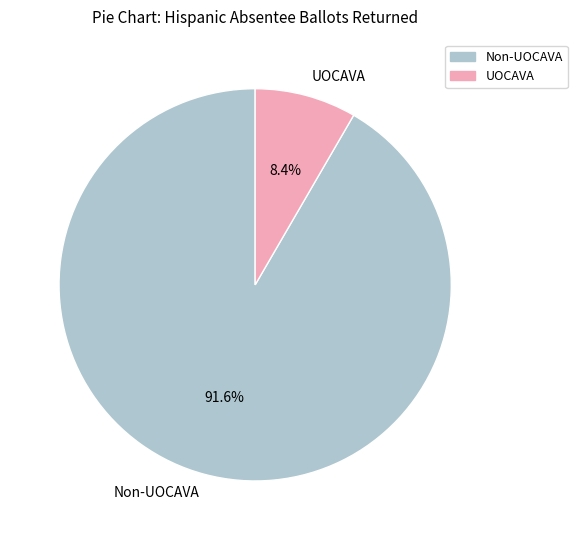

What percentage do UOCAVA and Non-UOCAVA together represent?

100.0%